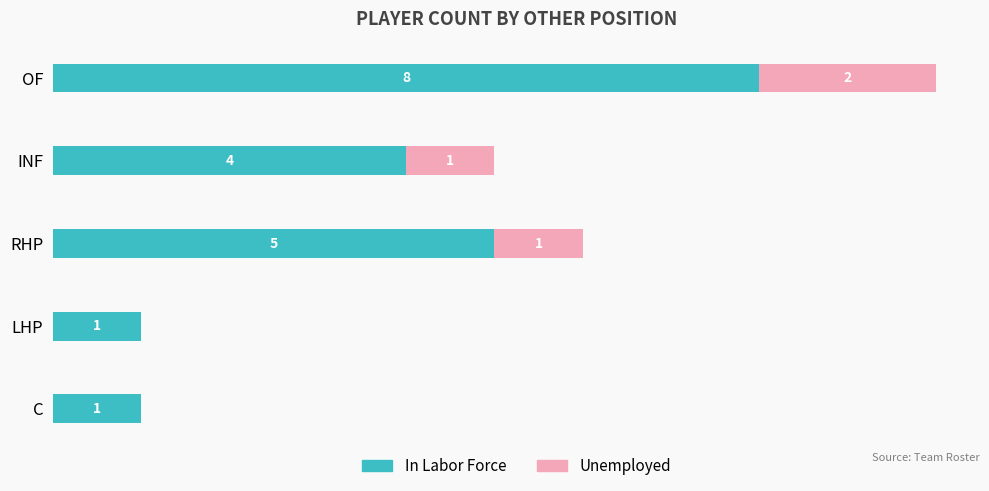

At which category is the sum across all series the highest?

OF